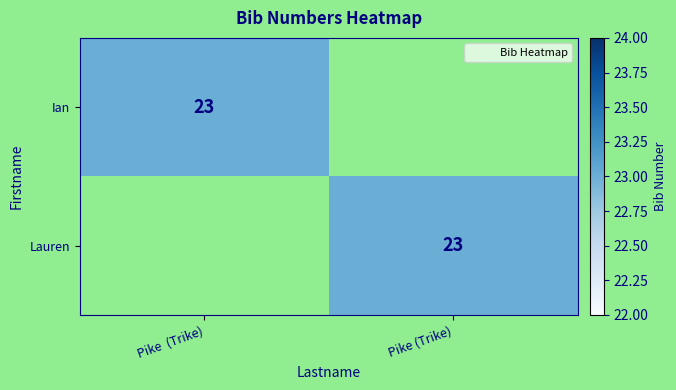

Which series has the largest range (max minus min)?

Ian